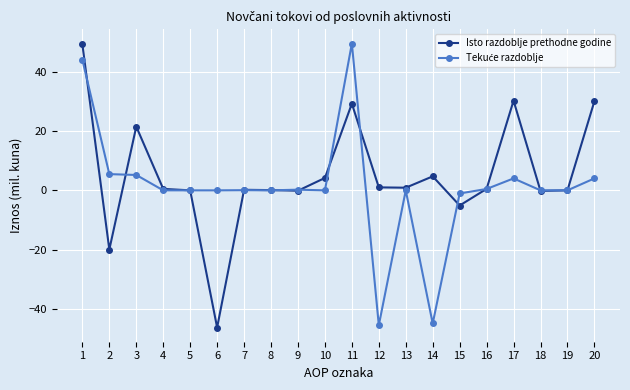

Between 1 and 10, which series saw the biggest shift?

Isto razdoblje prethodne godine